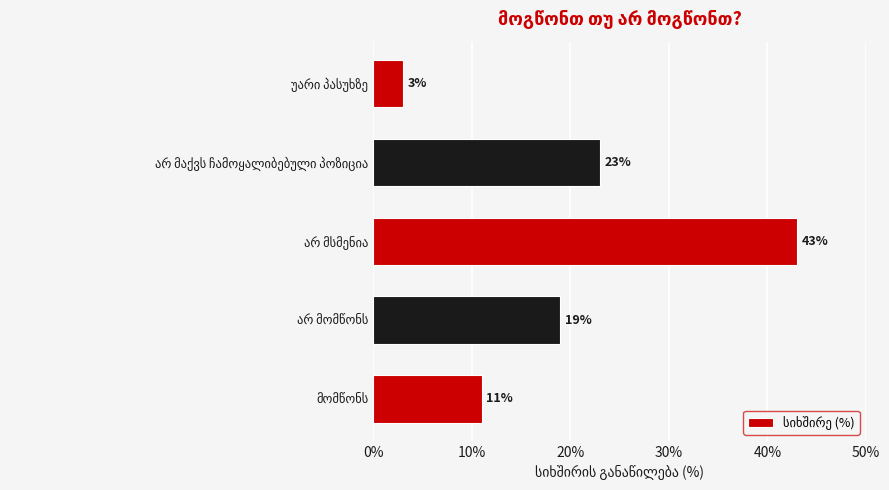

What is the difference between the second highest and minimum values?

20